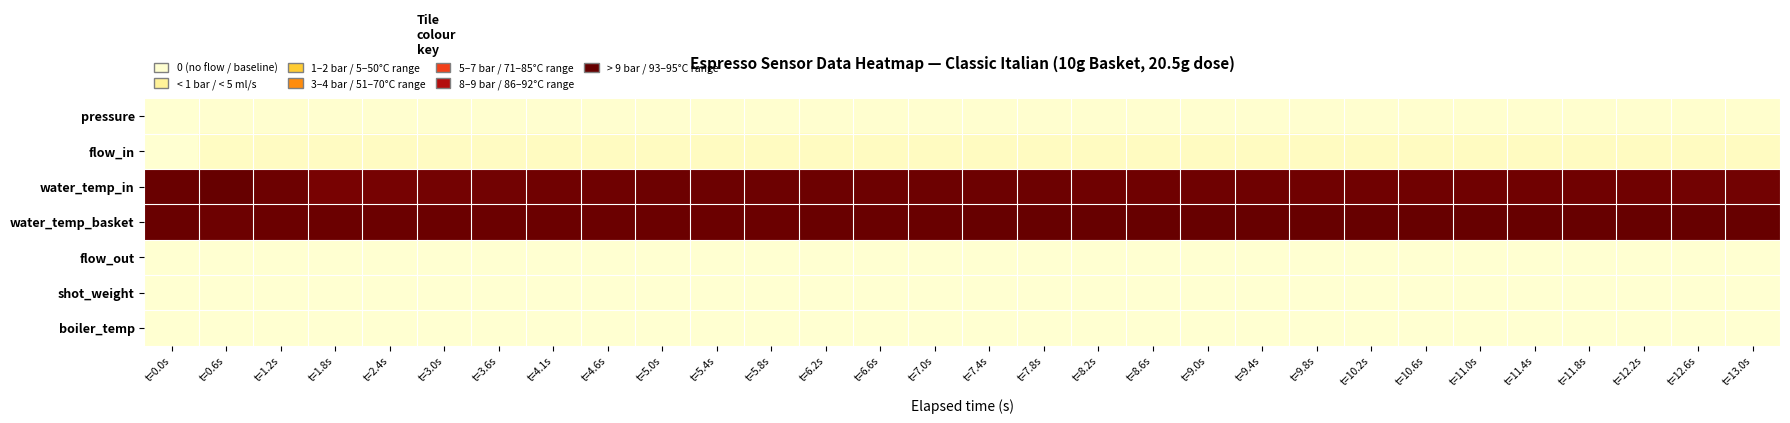

At which category does the chart reach its peak across all series?

t=0.6s